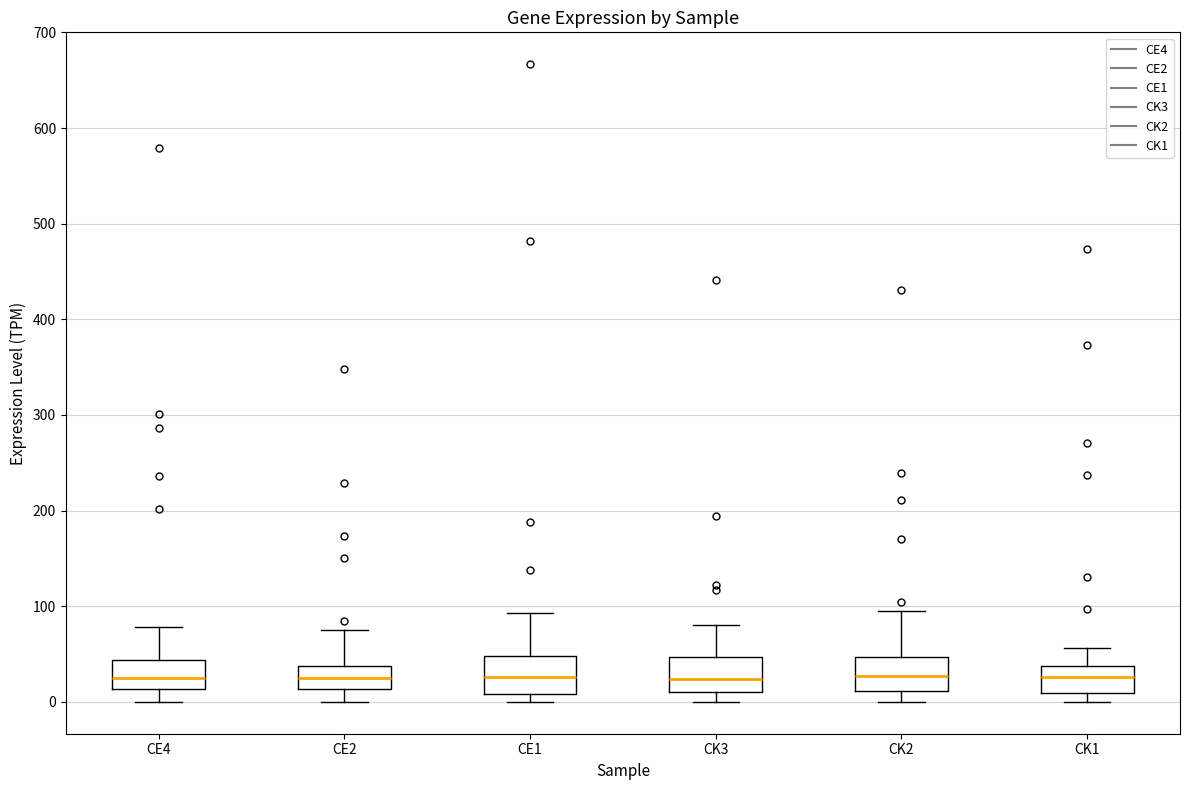

Where does the median line of the box for CK1 sit on the y-axis? The values are not printed on the chart, so give them approximately, as read against the axis.

30